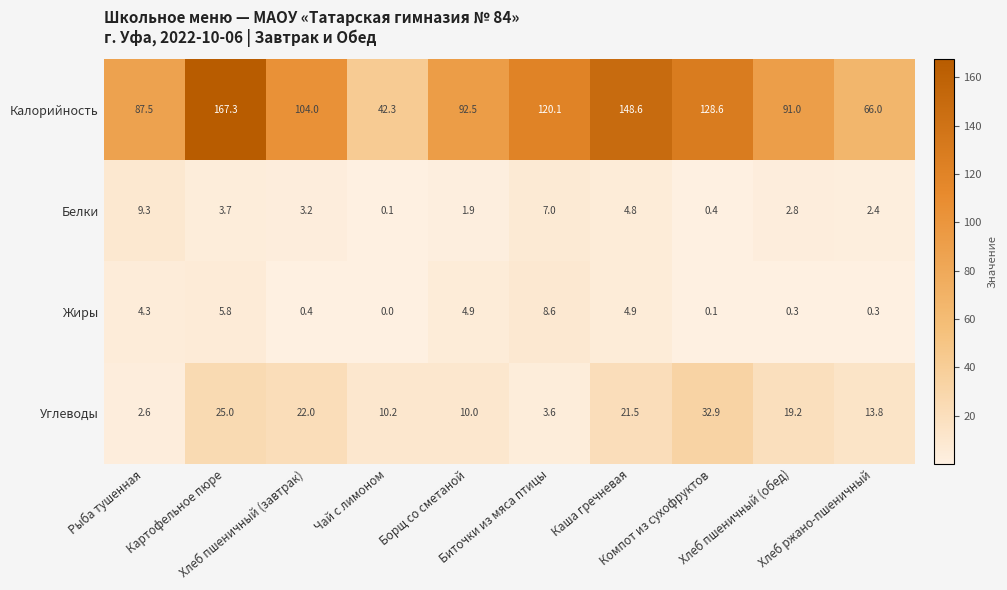

Which series has the largest total across all categories?

Калорийность